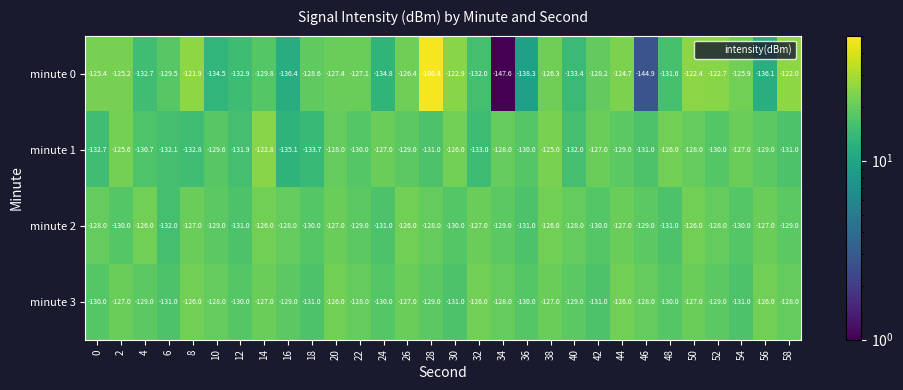

What is the total value across all series at 48?

-518.6